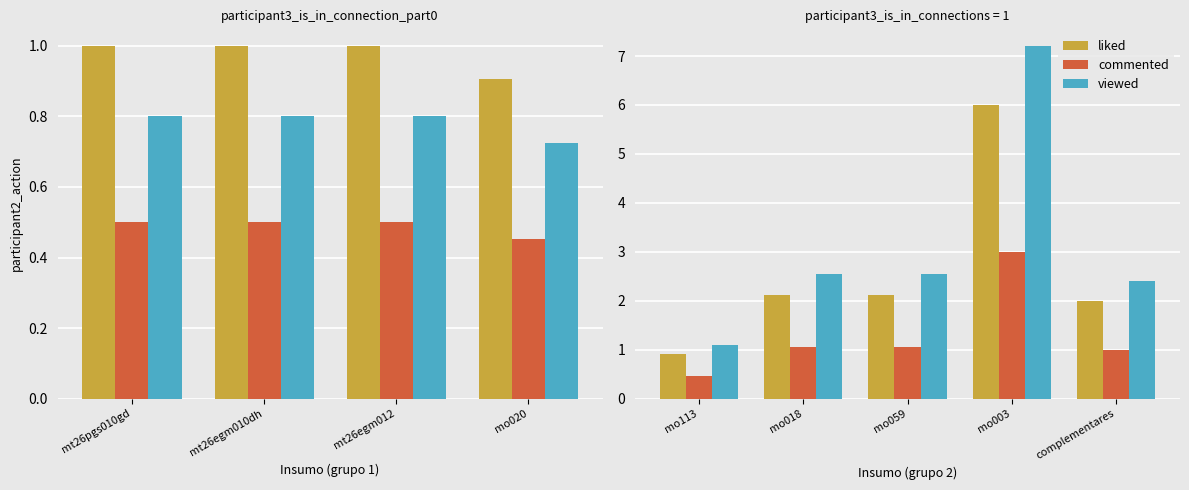

The Eletricista (h) series shows 2.9 at mt26egm010dh. True or false?

False